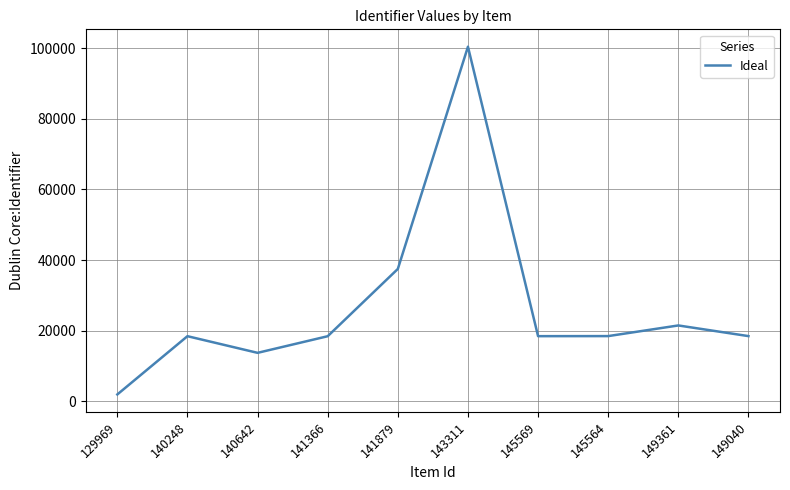

What is the greatest value displayed?

100394